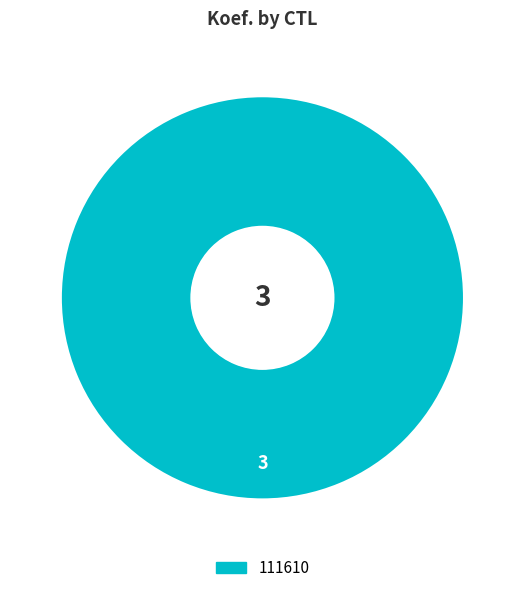

Is there any slice that represents more than half of the pie?

Yes